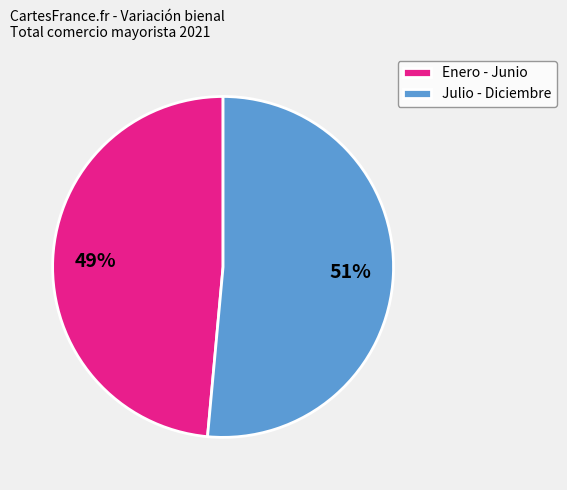

How many segments does this pie chart have?

2